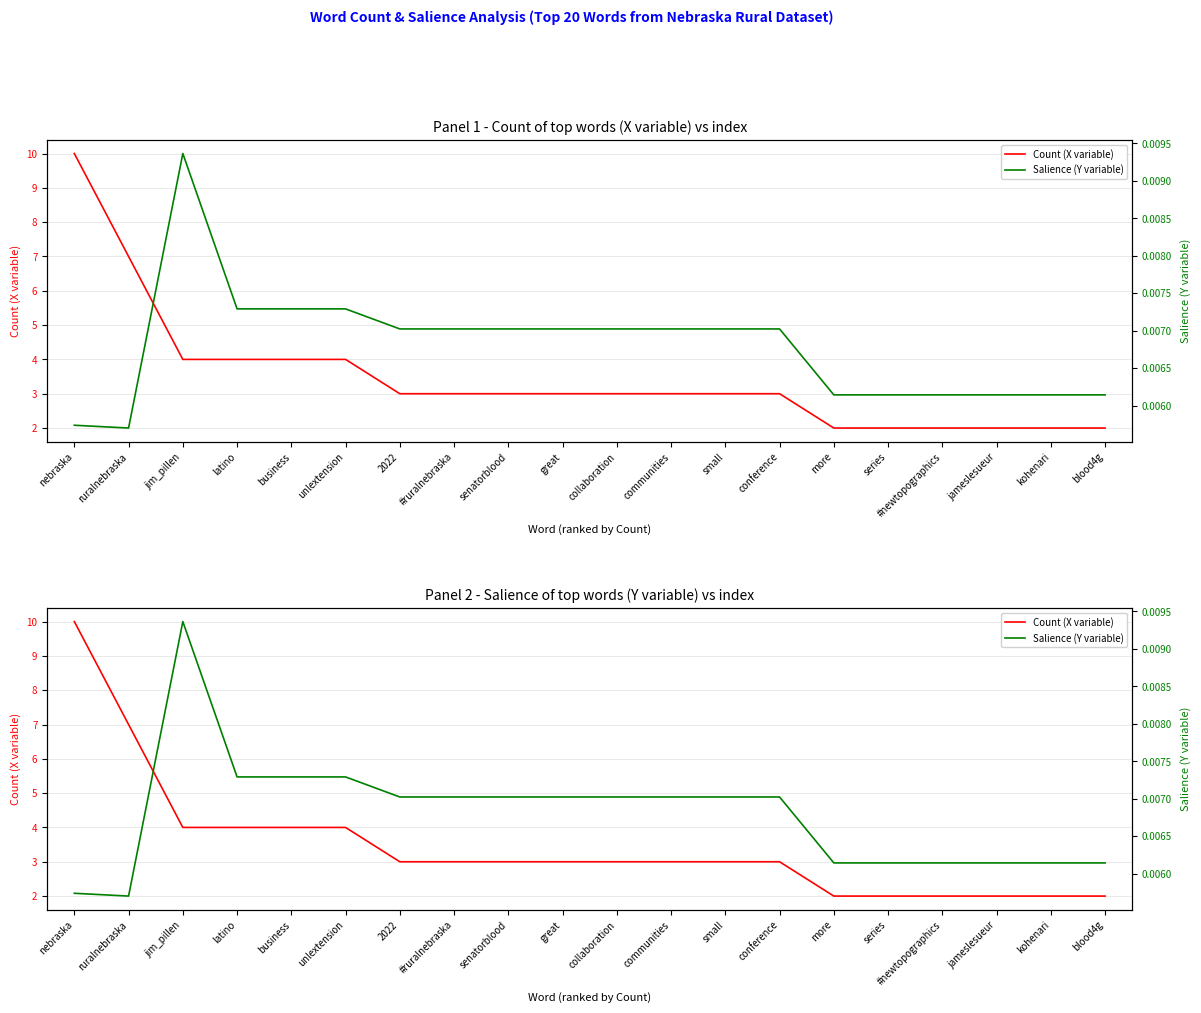

Is it true that Salience (Y variable) equals 0.0 at jim_pillen?

False